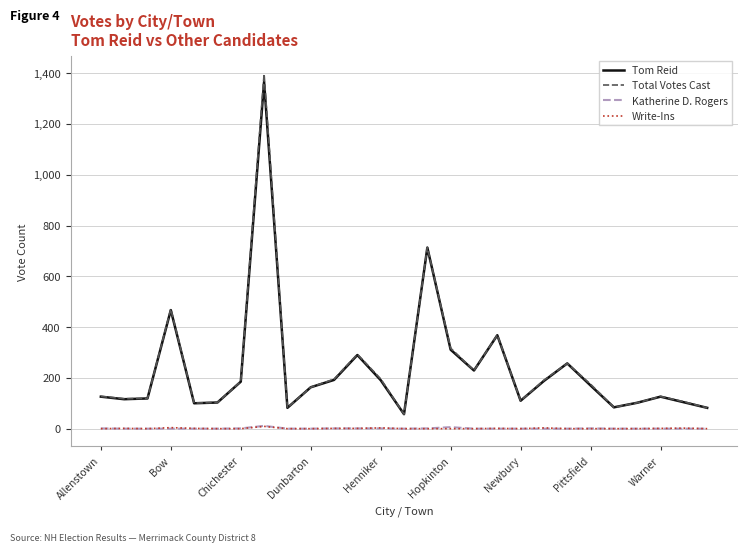

True or false: Total Votes Cast and Write-Ins cross at least once.

False